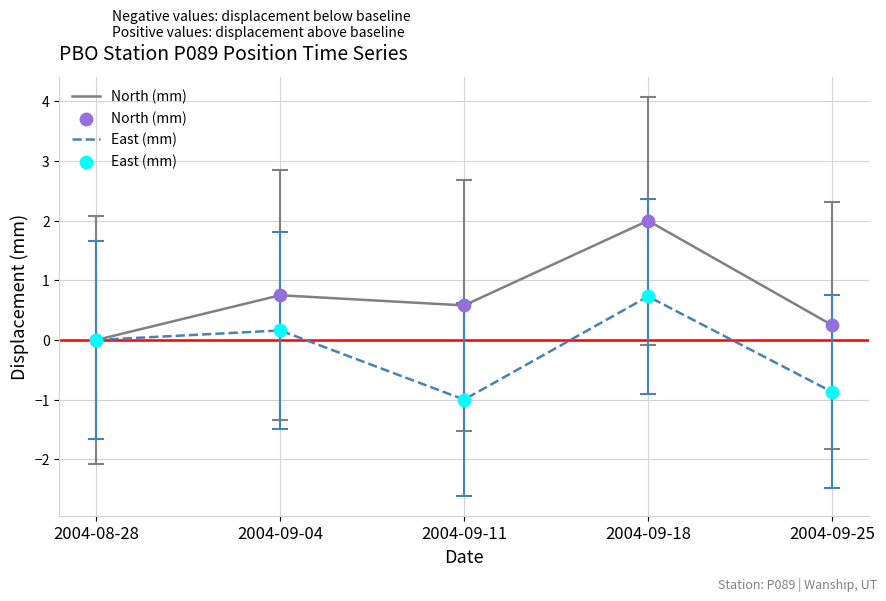

What position from the left is 2004-09-18?

4